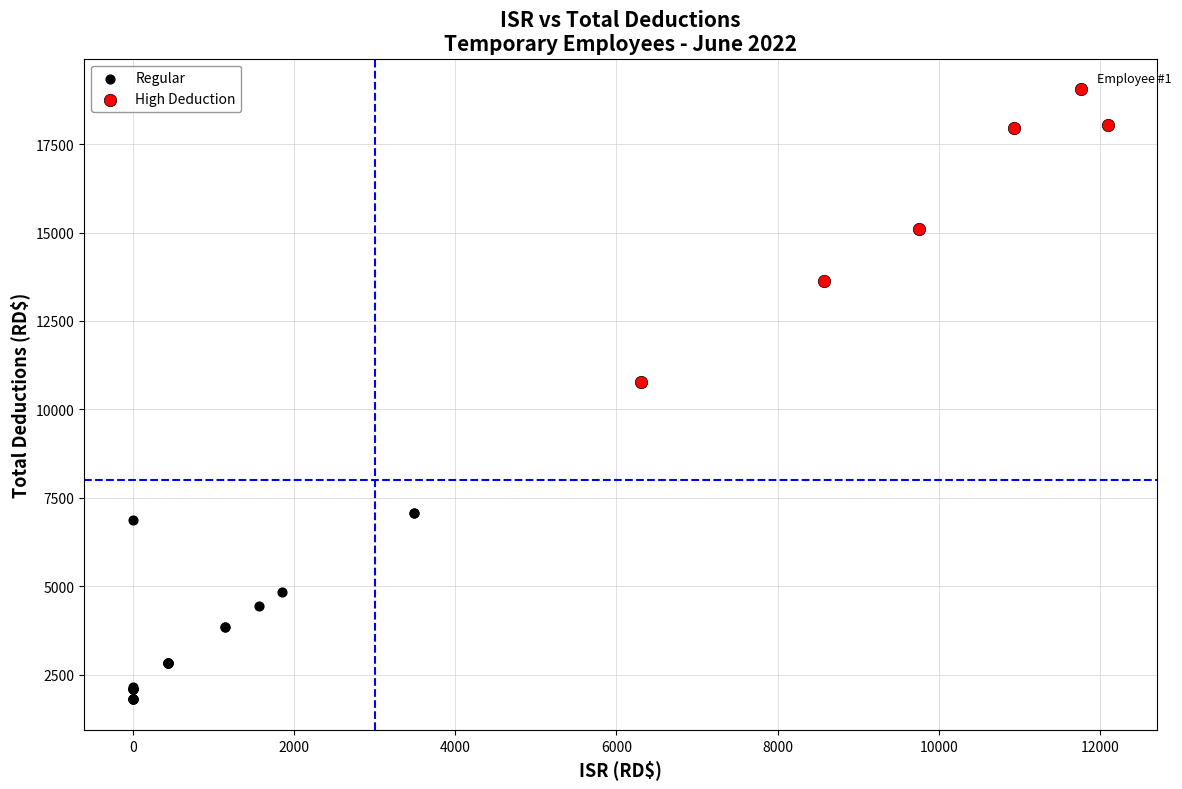

Which series reaches the minimum Y coordinate?

Regular